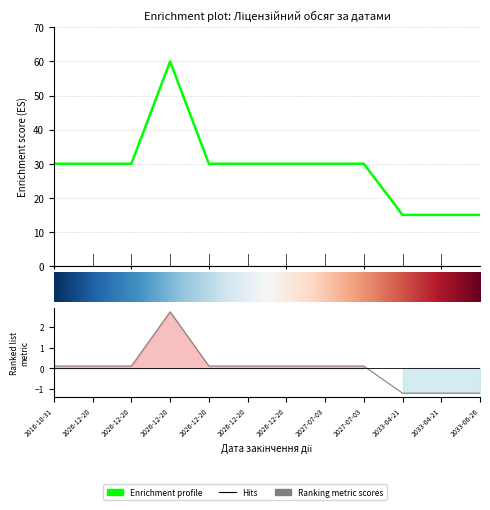

Where is the first local maximum?

2026-12-20